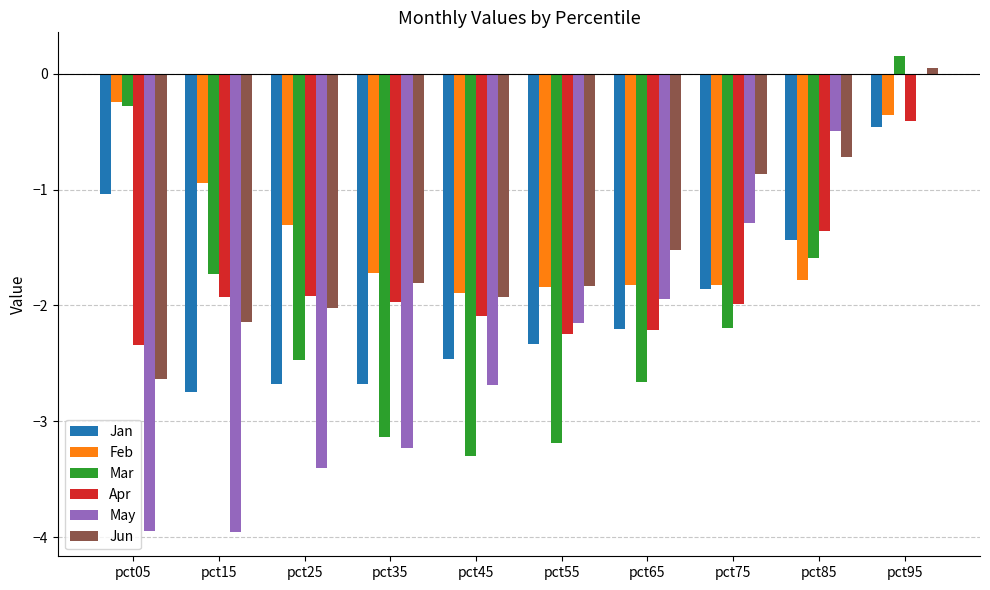

True or false: Jan has a value of -0.7 at pct95.

False